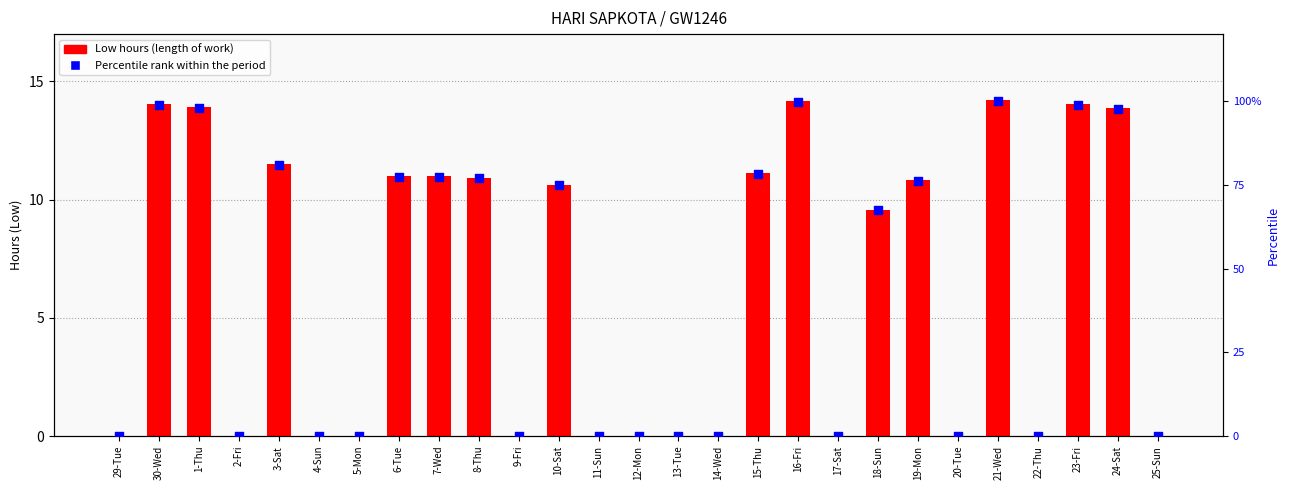

Is the value of Low hours at 15-Thu greater than the value of Percentile rank within the period at 10-Sat?

No